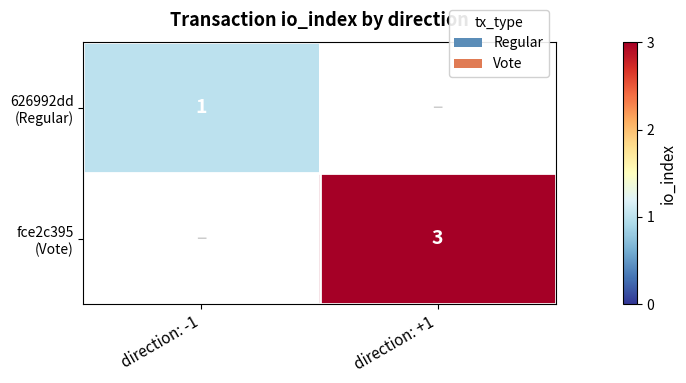

At direction: +1, list the series in order from largest to smallest.

fce2c395 (Vote), 626992dd (Regular)